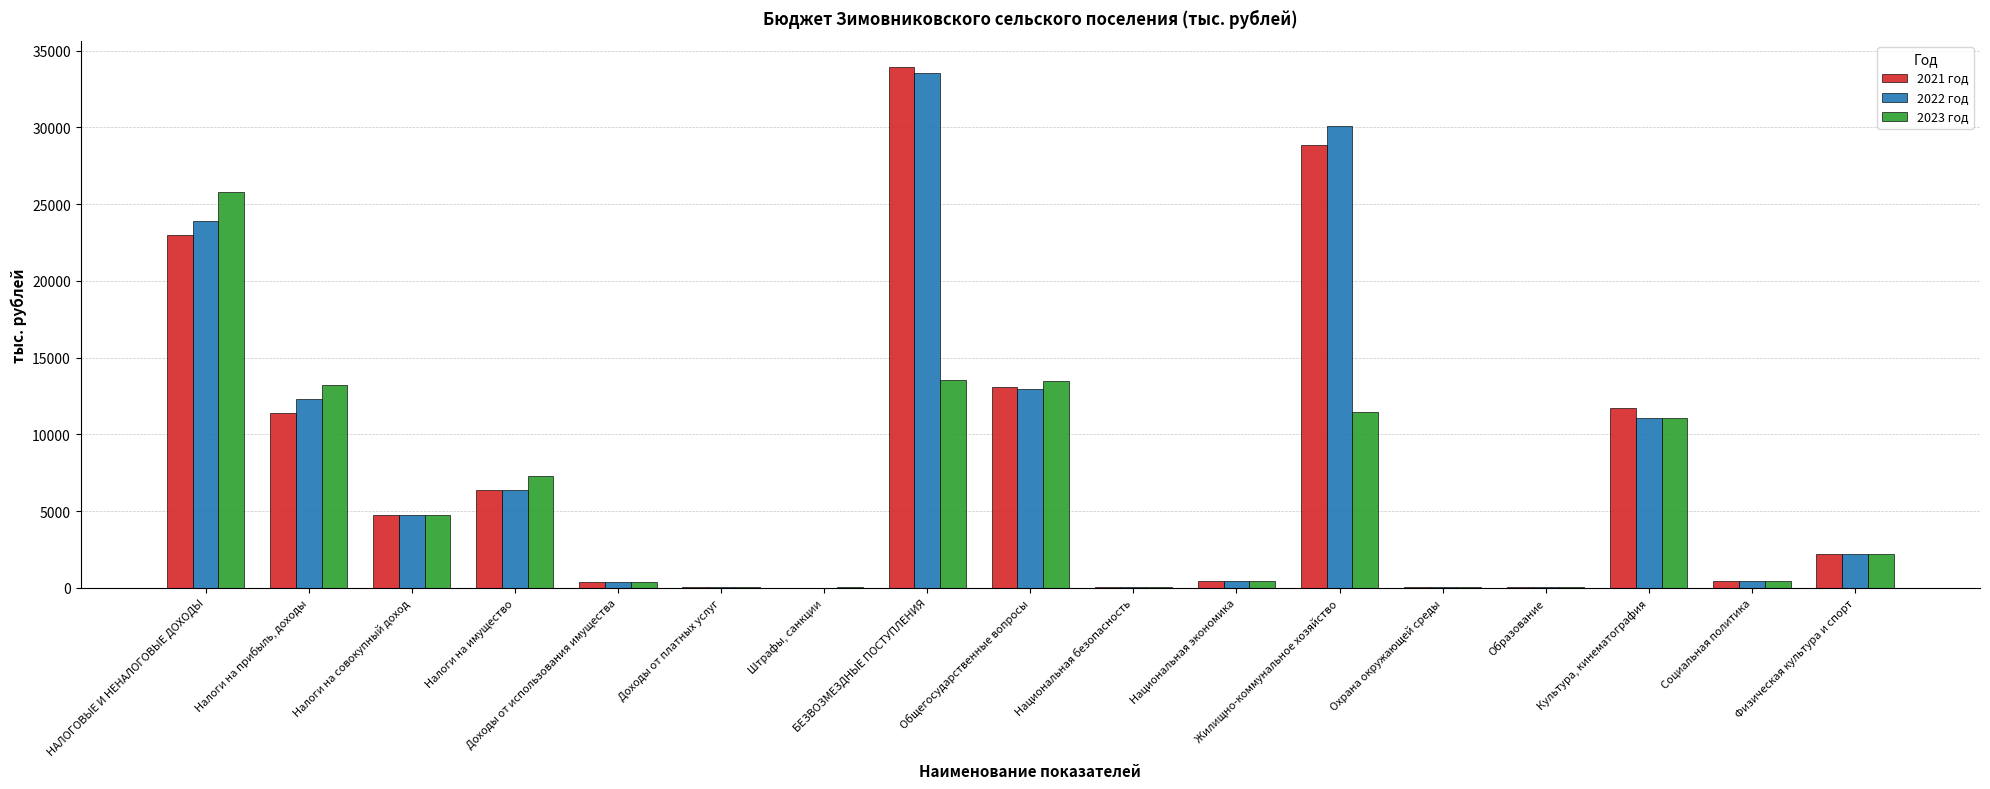

Between Налоги на прибыль, доходы and Национальная экономика, which series saw the biggest shift?

2023 год